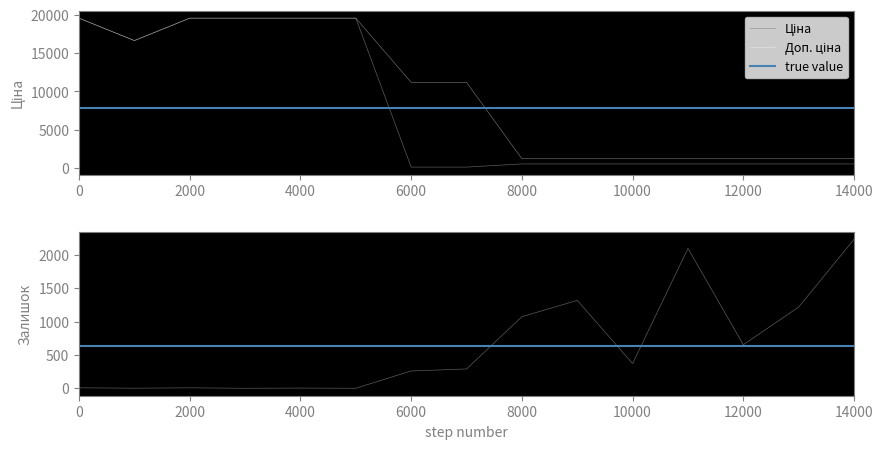

Is it true that Залишок equals 4.8 at 0?

False